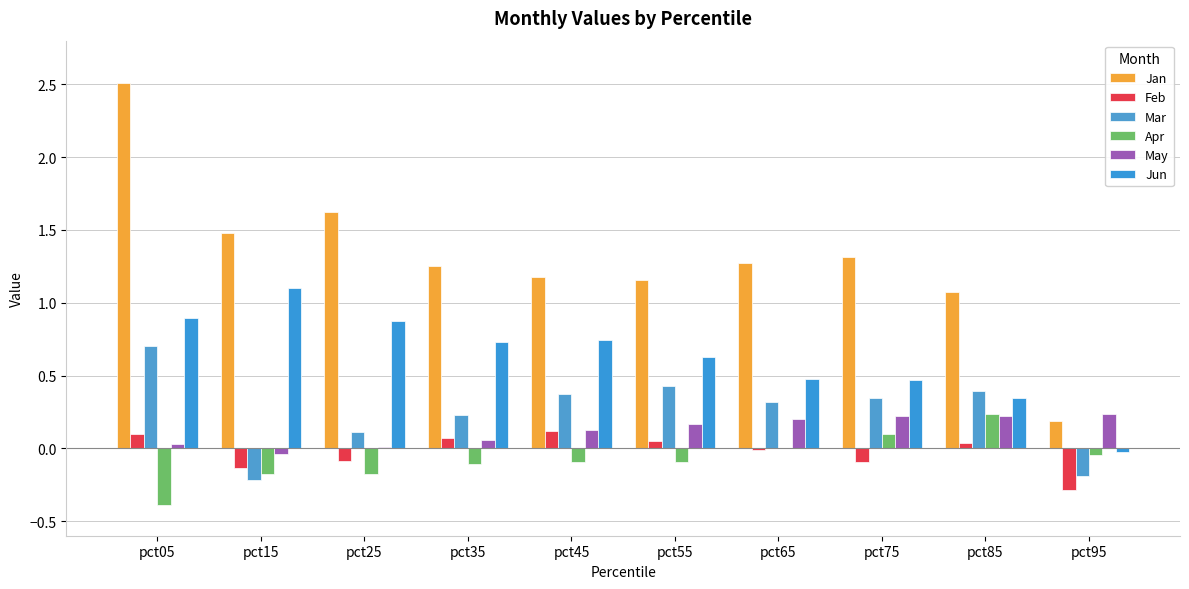

True or false: Mar has a value of 0.4 at pct55.

True